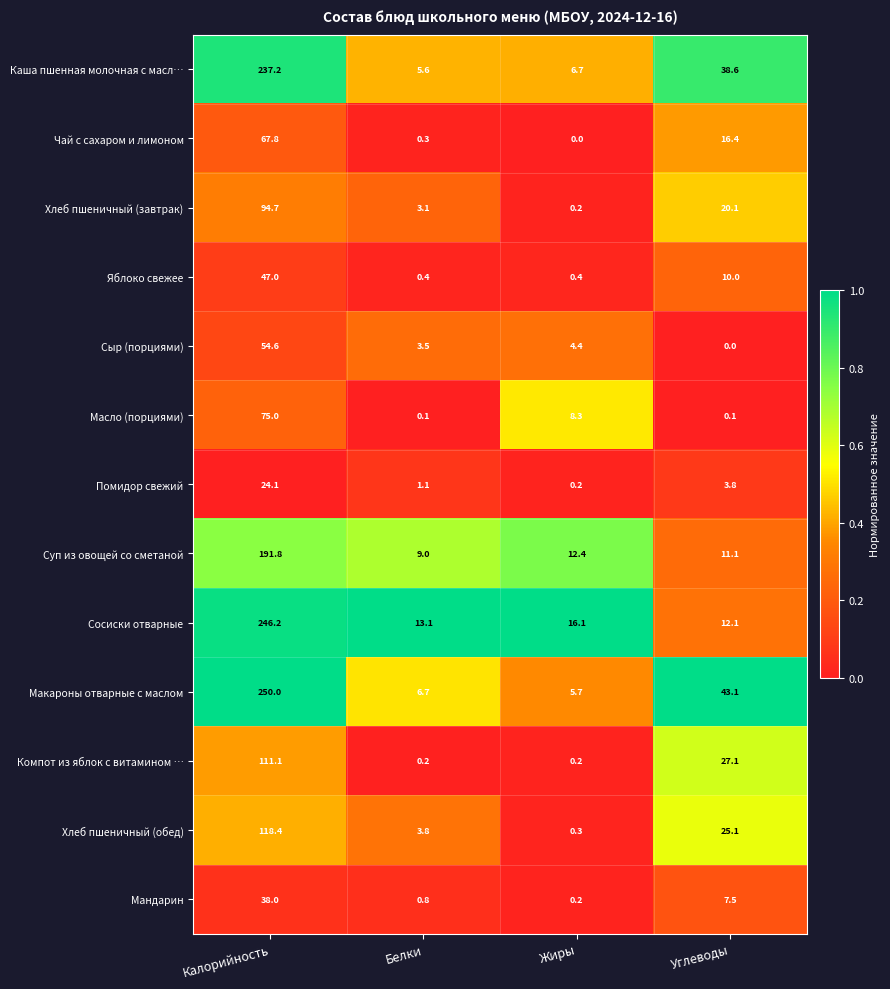

At which category does the chart reach its peak across all series?

Калорийность